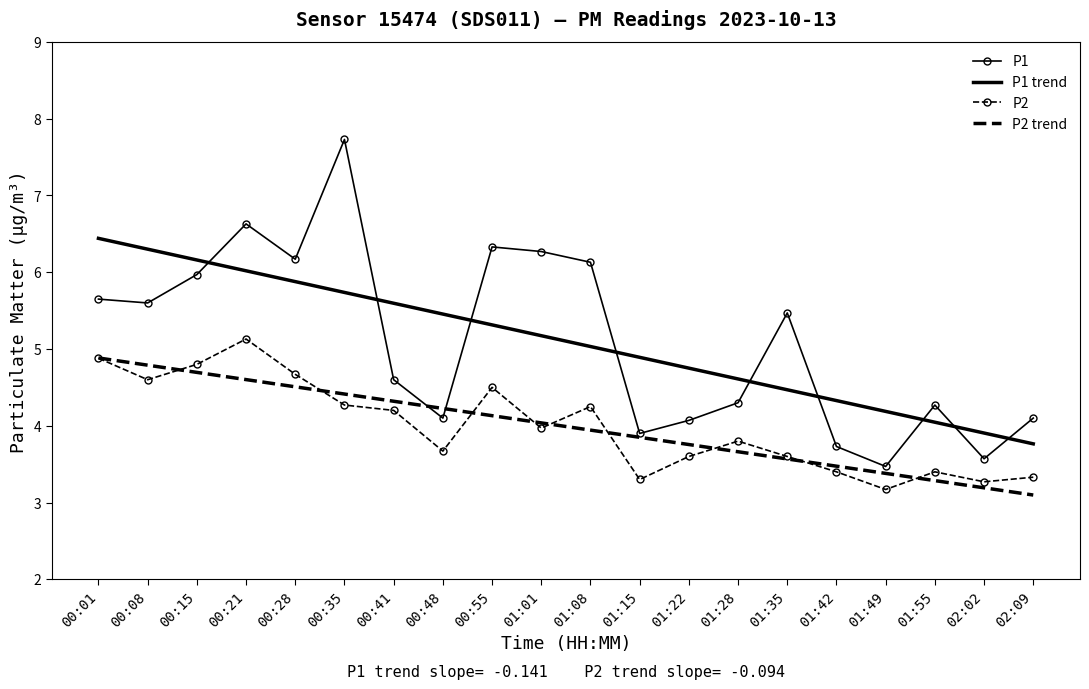

True or false: P2 trend and P1 trend cross at least once.

False